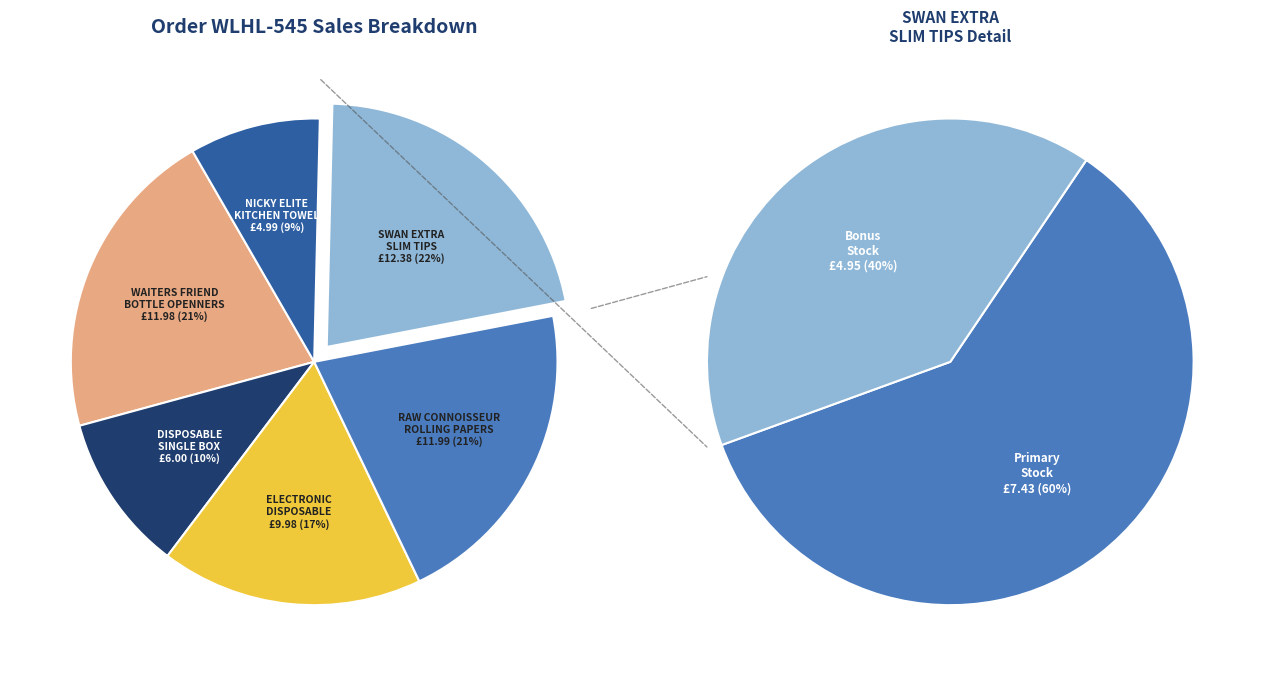

Rank the categories by value from lowest to highest.

NICKY ELITE
KITCHEN TOWEL, DISPOSABLE
SINGLE BOX, ELECTRONIC
DISPOSABLE, WAITERS FRIEND
BOTTLE OPENNERS, RAW CONNOISSEUR
ROLLING PAPERS, SWAN EXTRA
SLIM TIPS